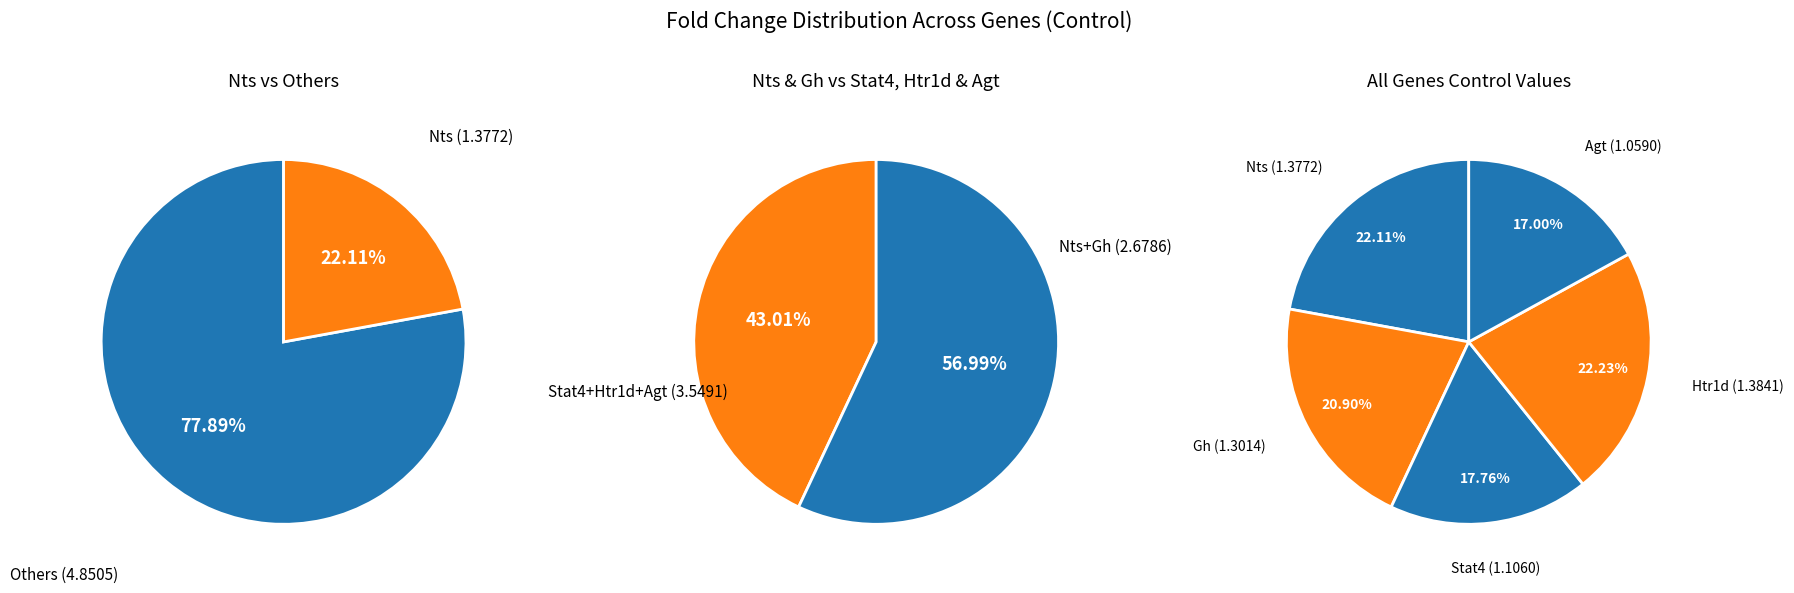

Between Htr1d and Agt, which is larger?

Htr1d